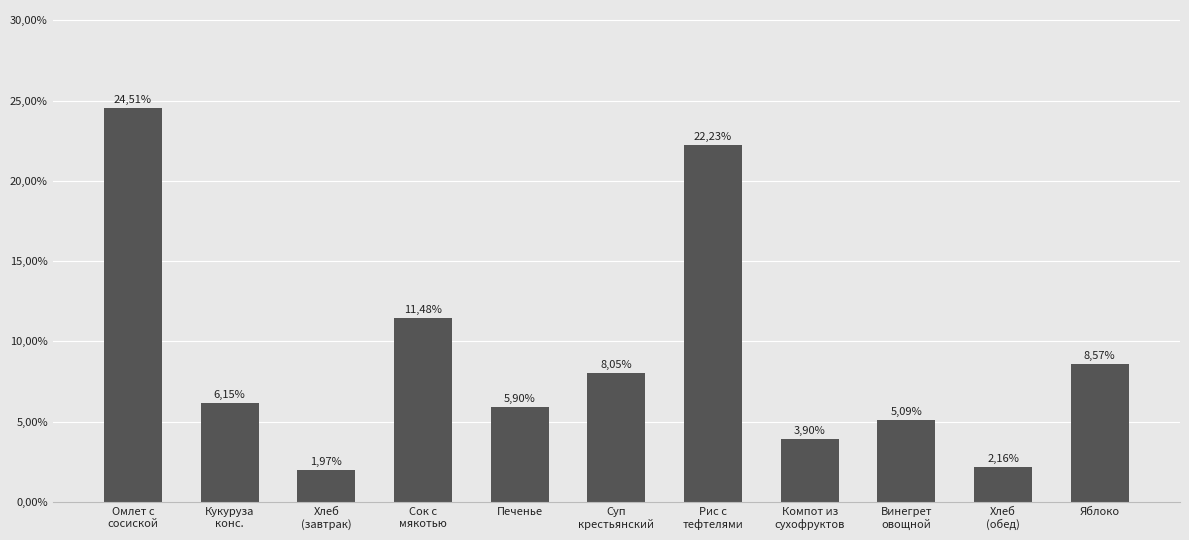

What is the value of the 11th bar from the left?

0.1